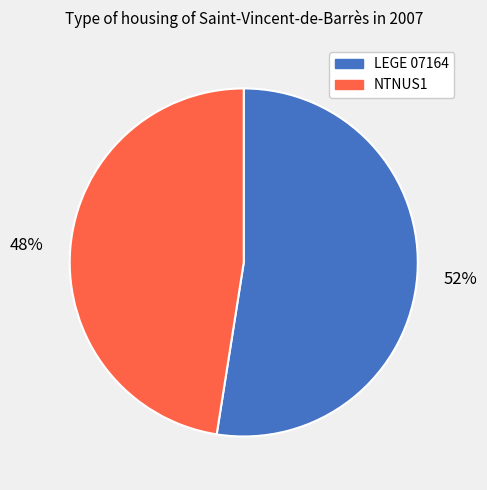

How many segments does this pie chart have?

2